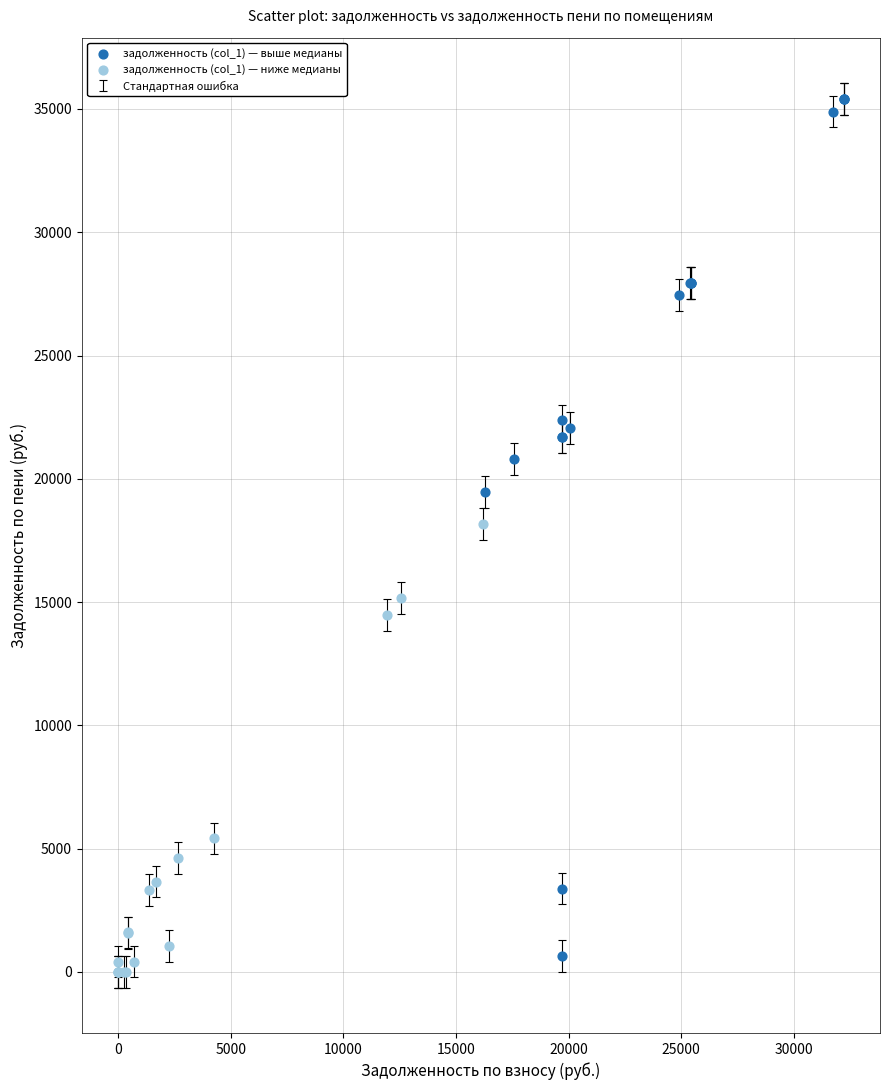

Which series has the largest Y range (max minus min)?

задолженность (col_1) — выше медианы